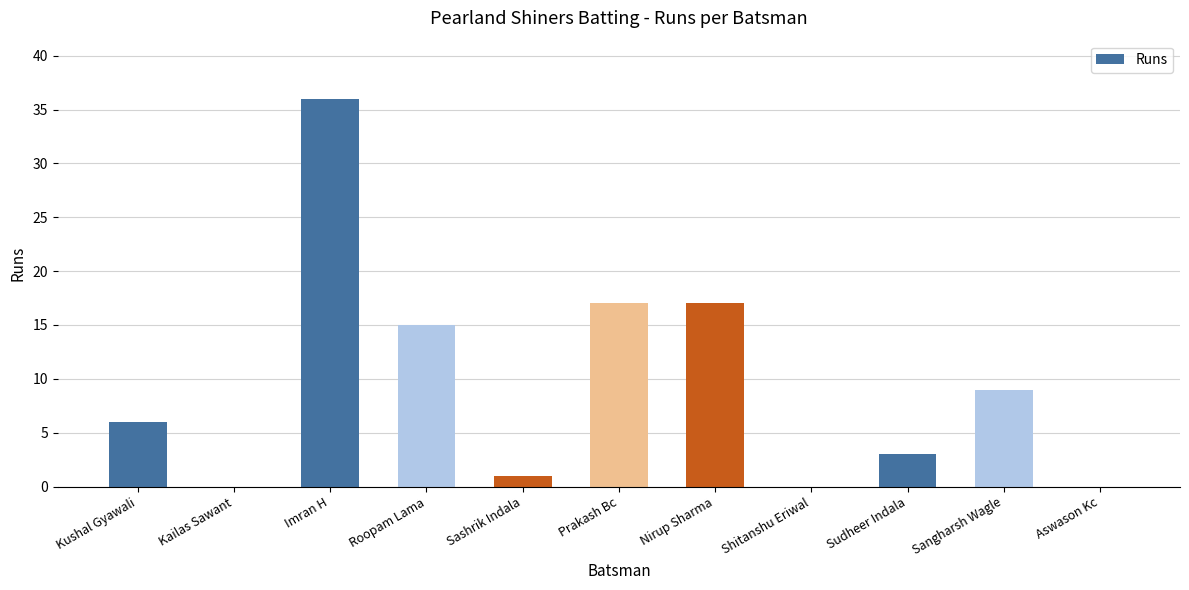

The value at Sashrik Indala is 1. True or false?

True